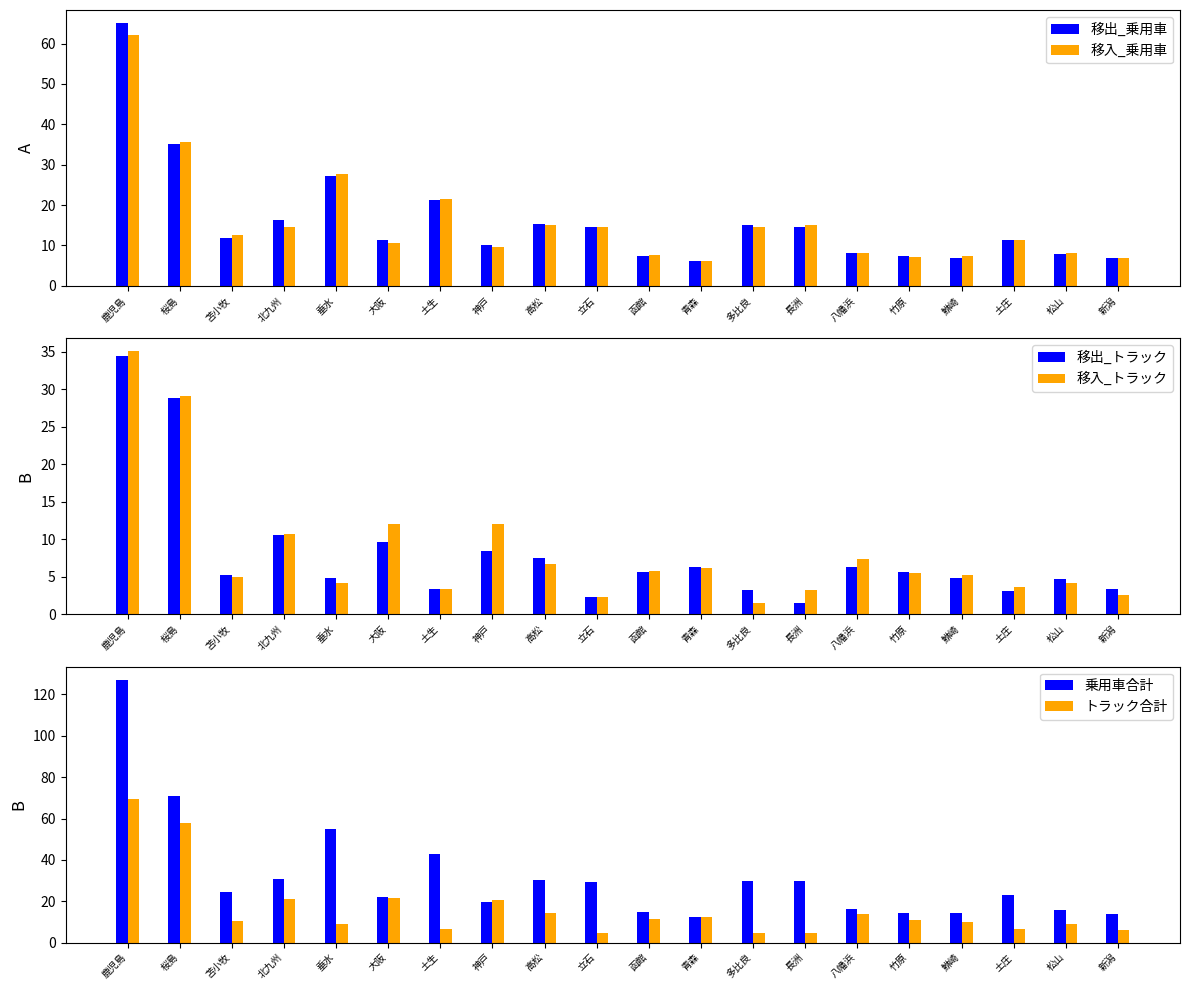

Rank the series at 北九州 from lowest to highest value.

移出_トラック, 移入_トラック, 移入_乗用車, 移出_乗用車, トラック合計, 乗用車合計